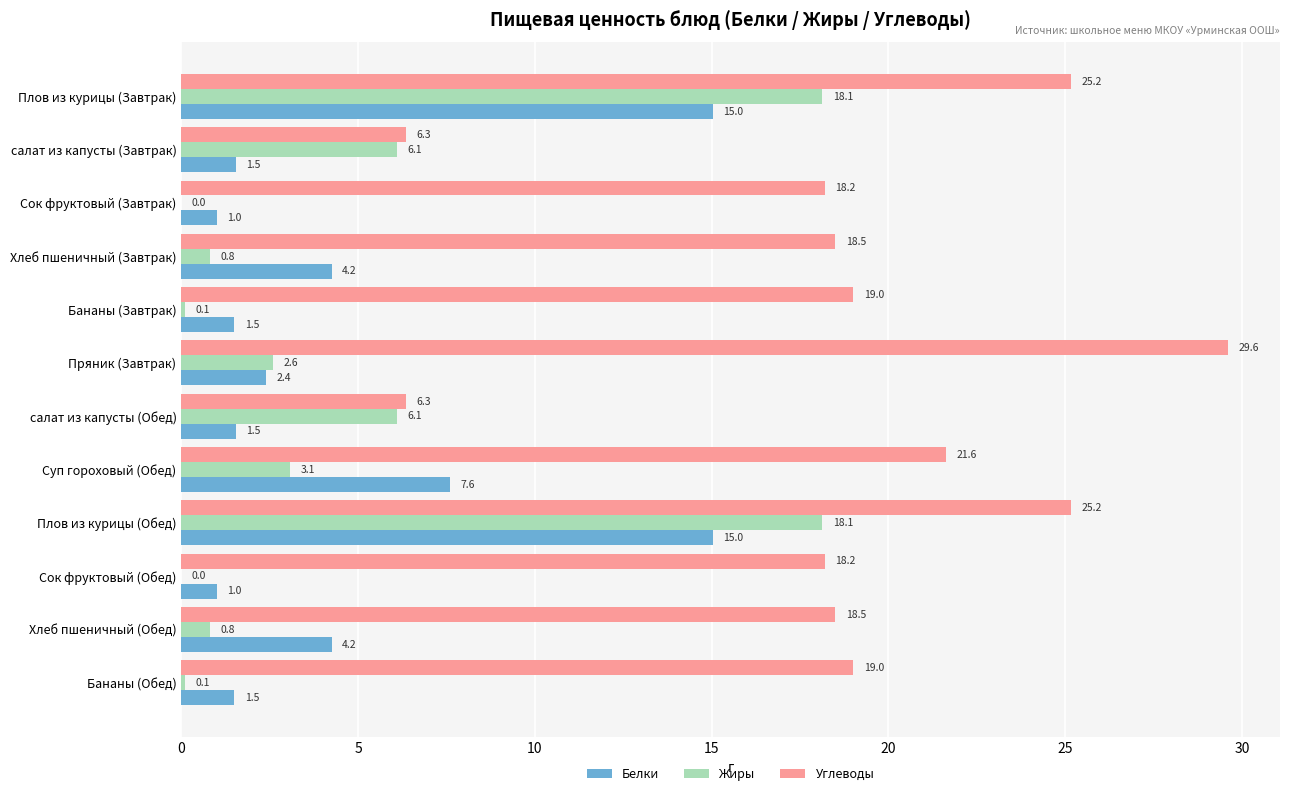

Between Хлеб пшеничный (Завтрак) and Бананы (Завтрак), which series saw the biggest shift?

Белки